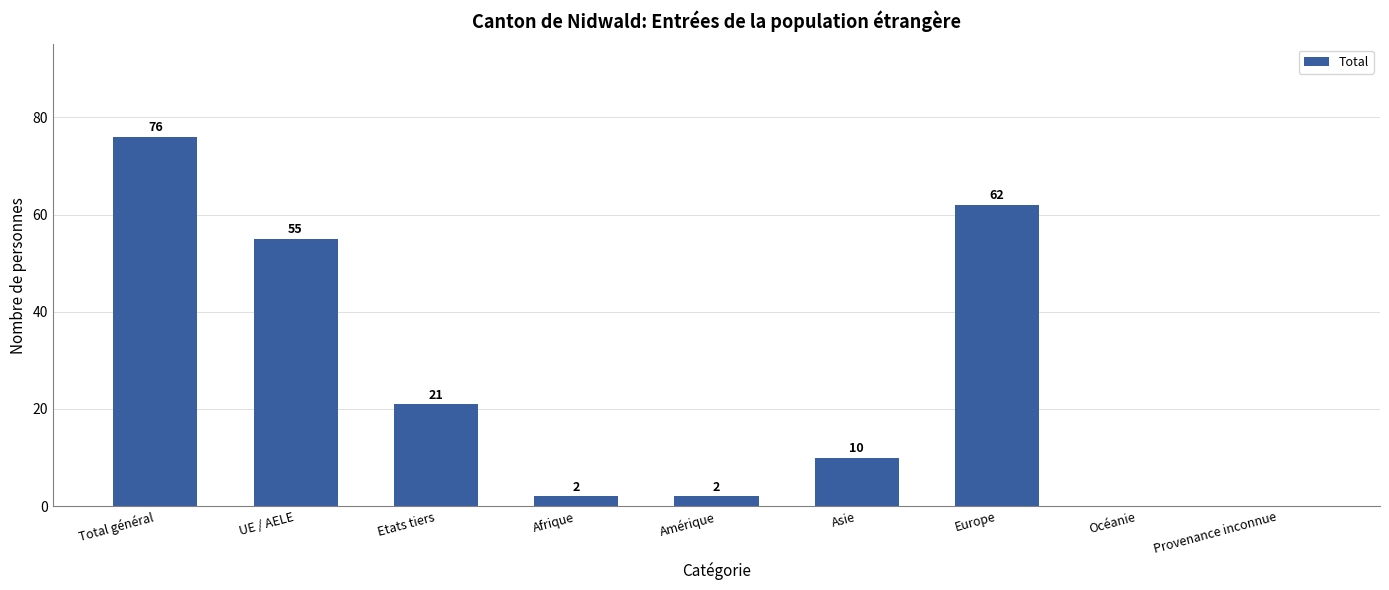

What is the change in value from Afrique to Europe?

+60